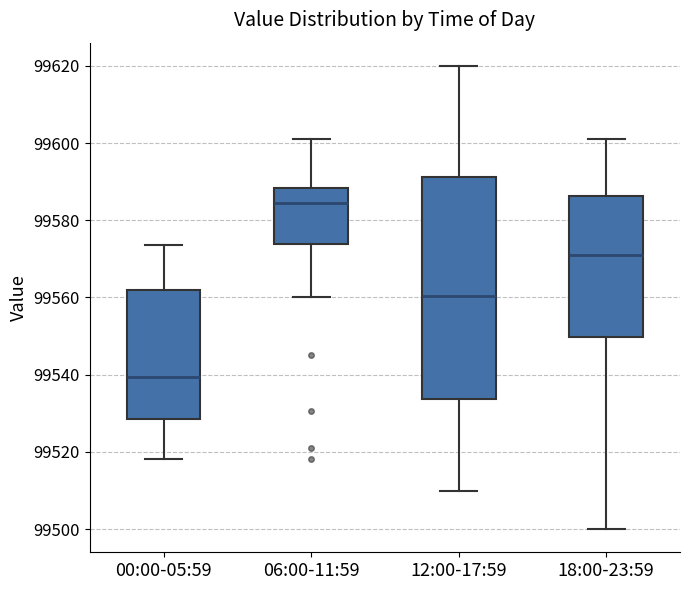

Which box's median line is the highest?

06:00-11:59